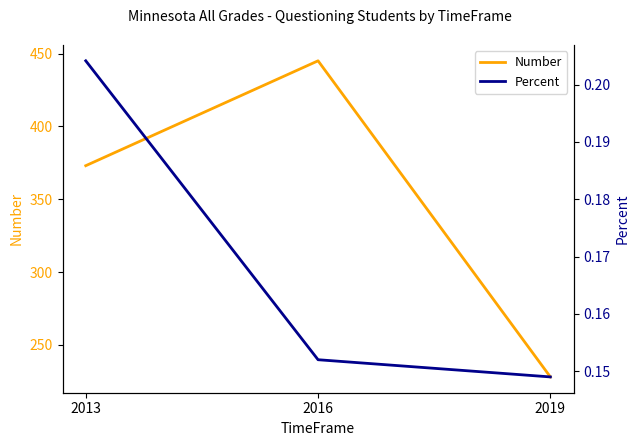

What is the value of the Percent point at the 2nd from the left?

0.2